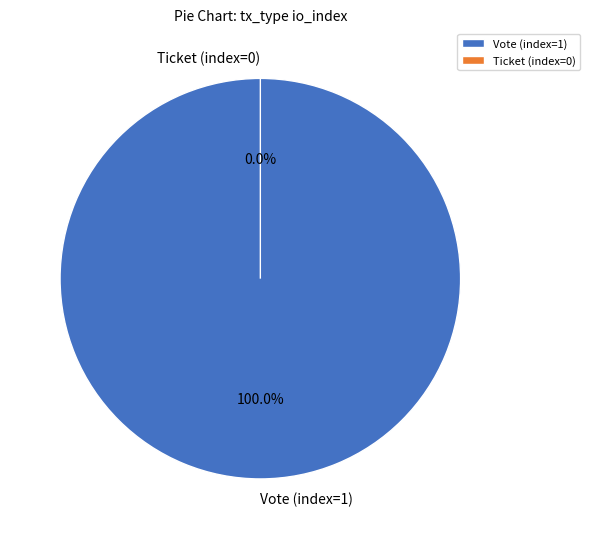

To the nearest percent, what is the average slice percentage?

50%